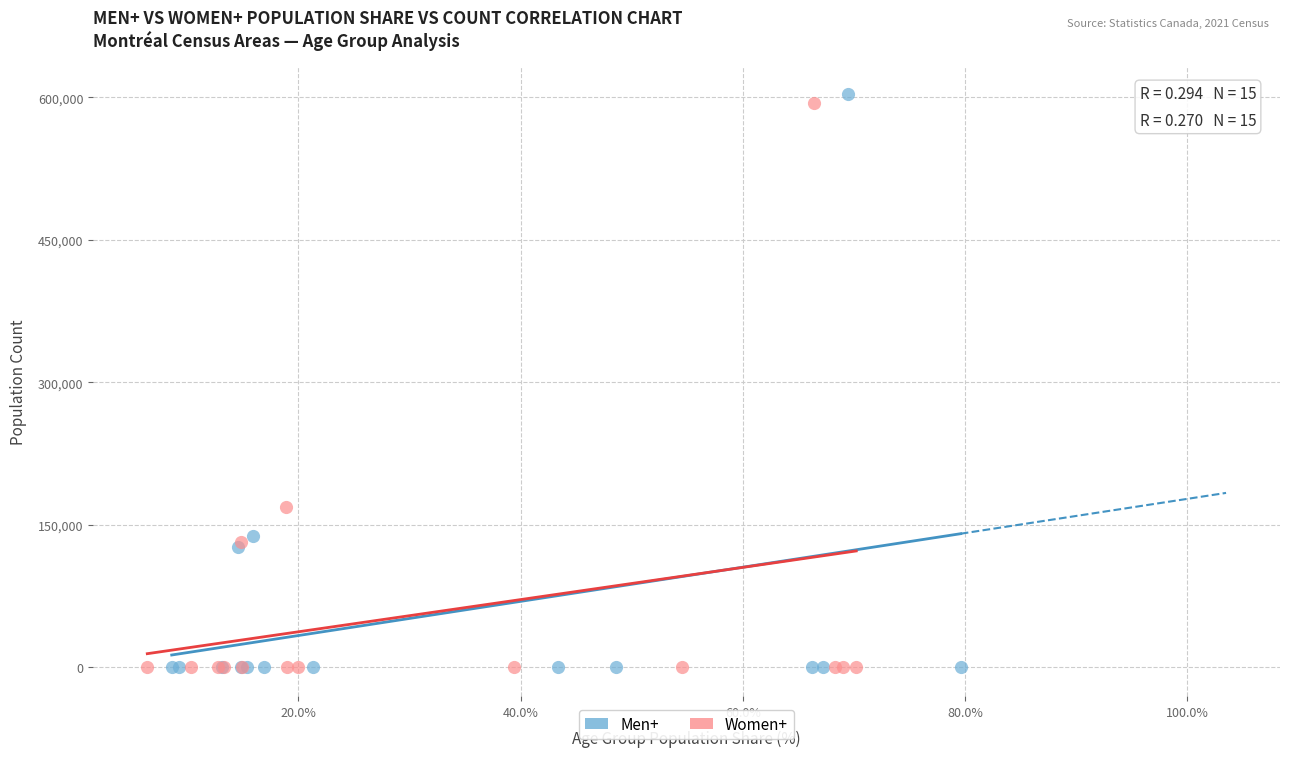

Which series has the largest Y range (max minus min)?

Men+